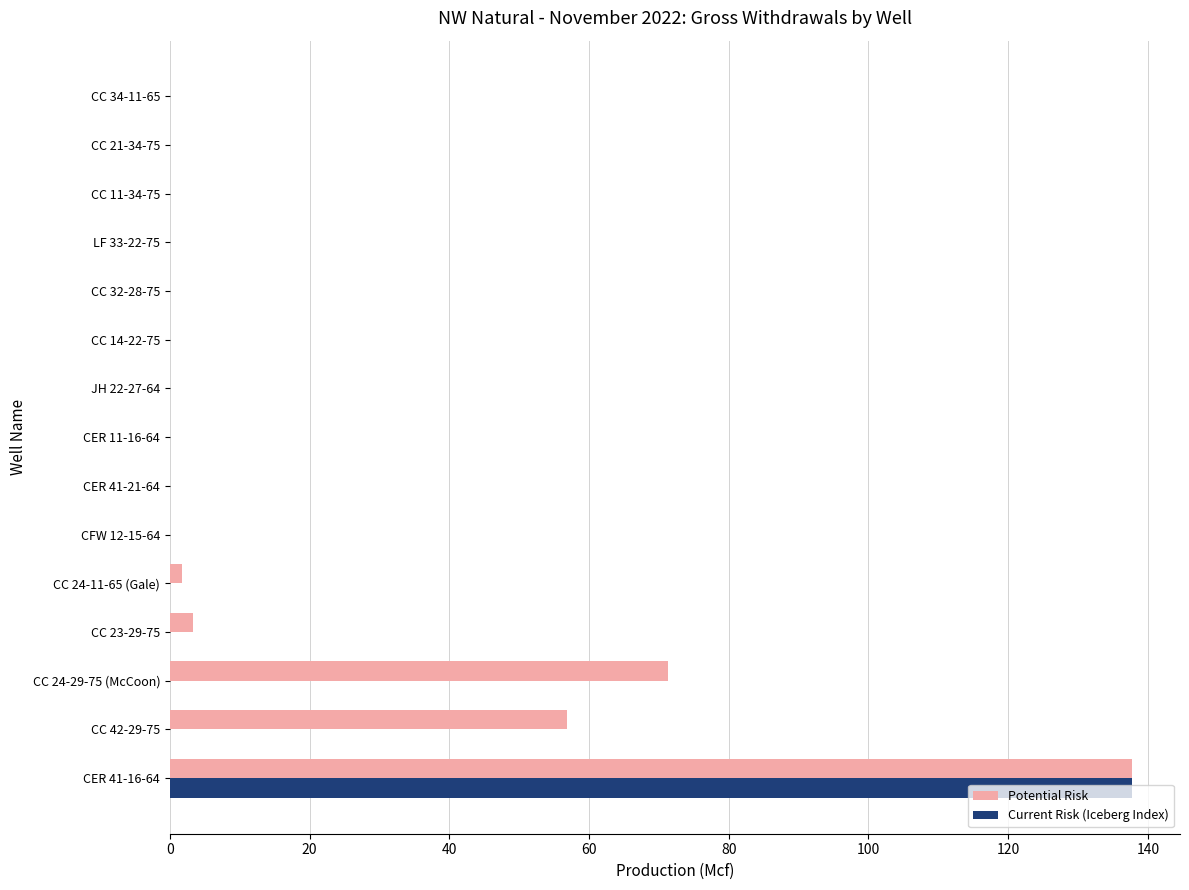

What is the highest value of the Current Risk (Iceberg Index) series?

137.7